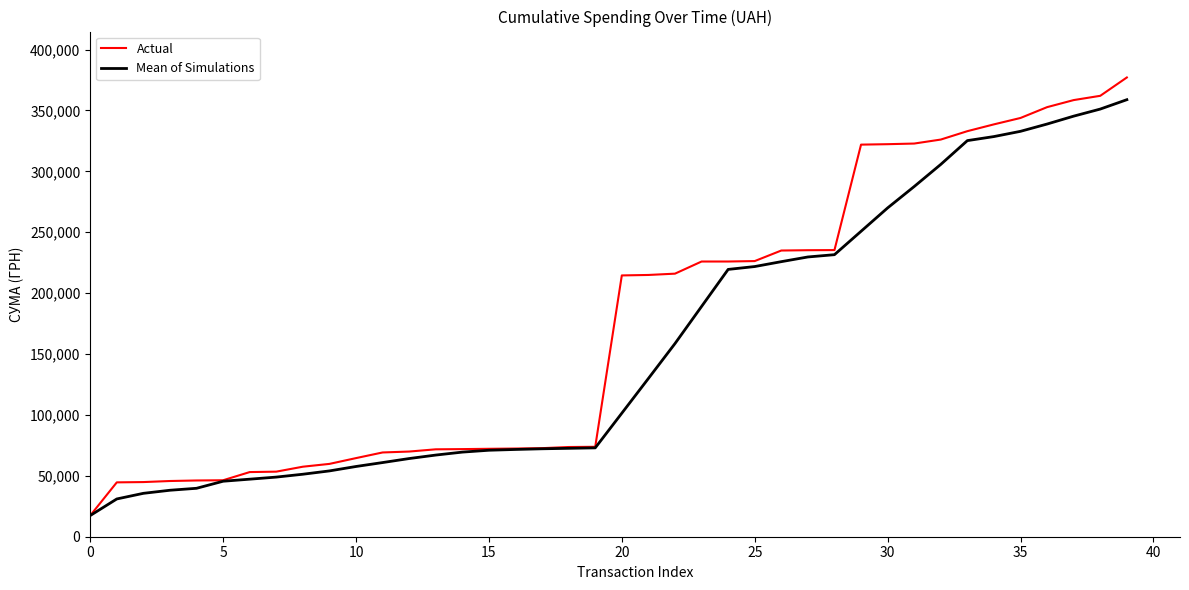

What are all the series names shown in the legend?

Actual, Mean of Simulations